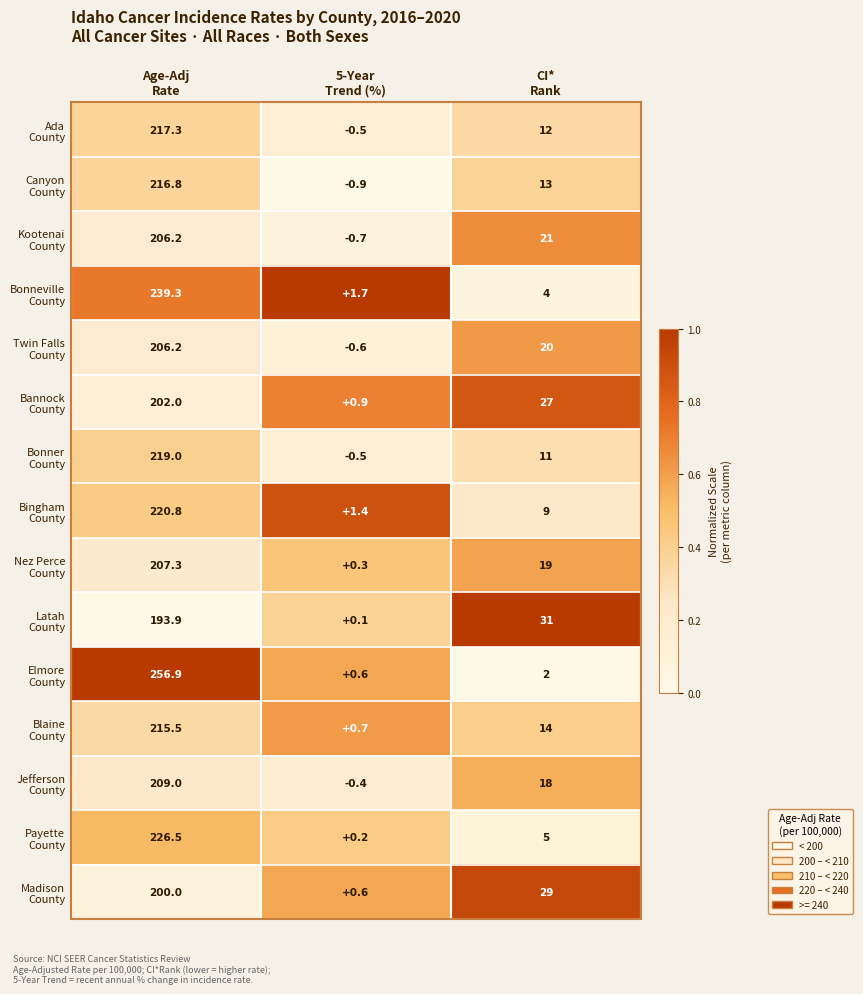

What is the maximum value shown in the chart?

256.9